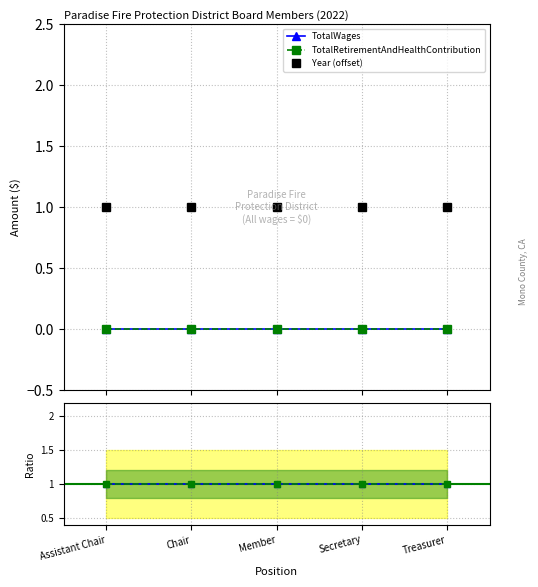

Where is TotalWages nearest to the value 0?

Assistant Chair